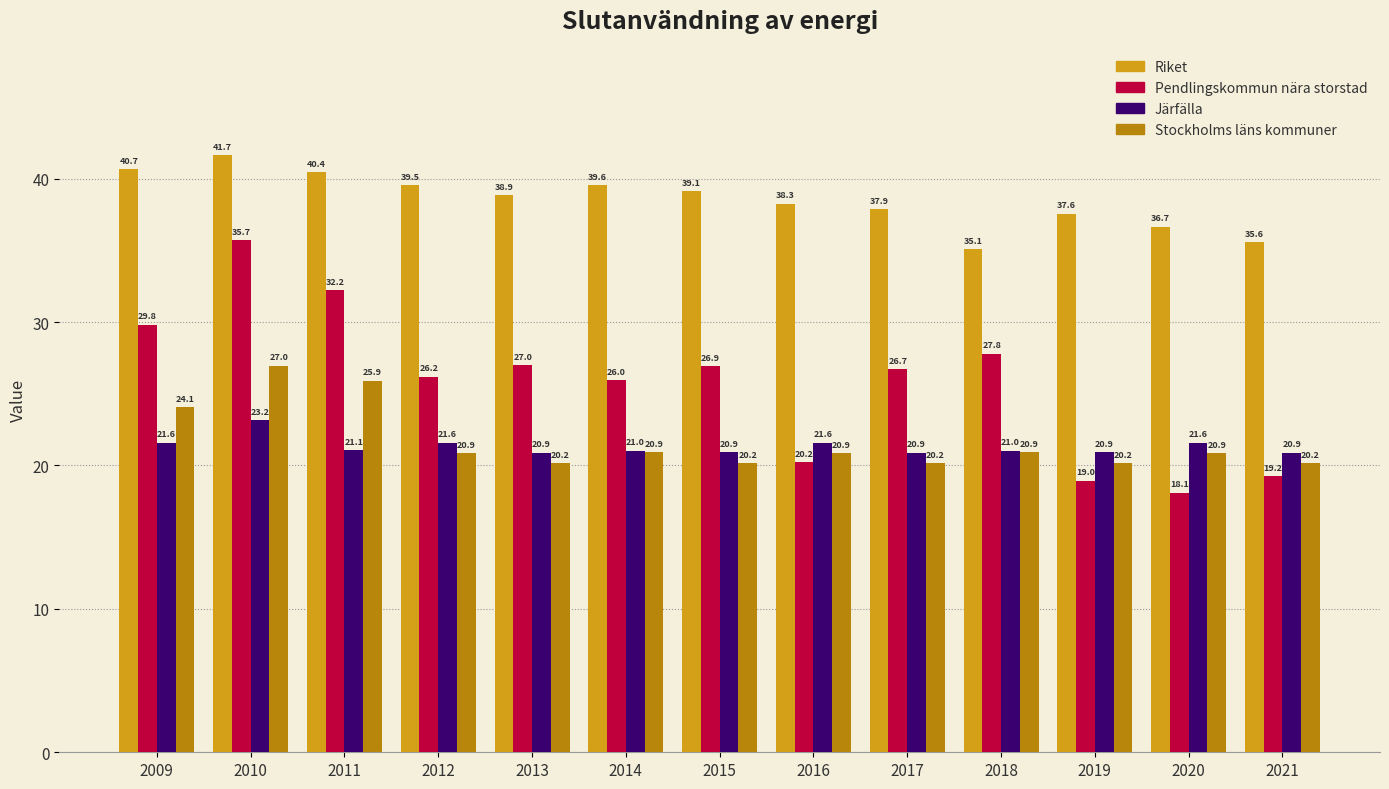

Reading left to right, transcribe all the data shown in this chart.

Riket: 2009=40.7	2010=41.7	2011=40.4	2012=39.5	2013=38.9	2014=39.6	2015=39.1	2016=38.3	2017=37.9	2018=35.1	2019=37.6	2020=36.7	2021=35.6
Pendlingskommun nära storstad: 2009=29.8	2010=35.7	2011=32.2	2012=26.2	2013=27.0	2014=26.0	2015=26.9	2016=20.2	2017=26.7	2018=27.8	2019=19.0	2020=18.1	2021=19.2
Järfälla: 2009=21.6	2010=23.2	2011=21.1	2012=21.6	2013=20.9	2014=21.0	2015=20.9	2016=21.6	2017=20.9	2018=21.0	2019=20.9	2020=21.6	2021=20.9
Stockholms läns kommuner: 2009=24.1	2010=27.0	2011=25.9	2012=20.9	2013=20.2	2014=20.9	2015=20.2	2016=20.9	2017=20.2	2018=20.9	2019=20.2	2020=20.9	2021=20.2